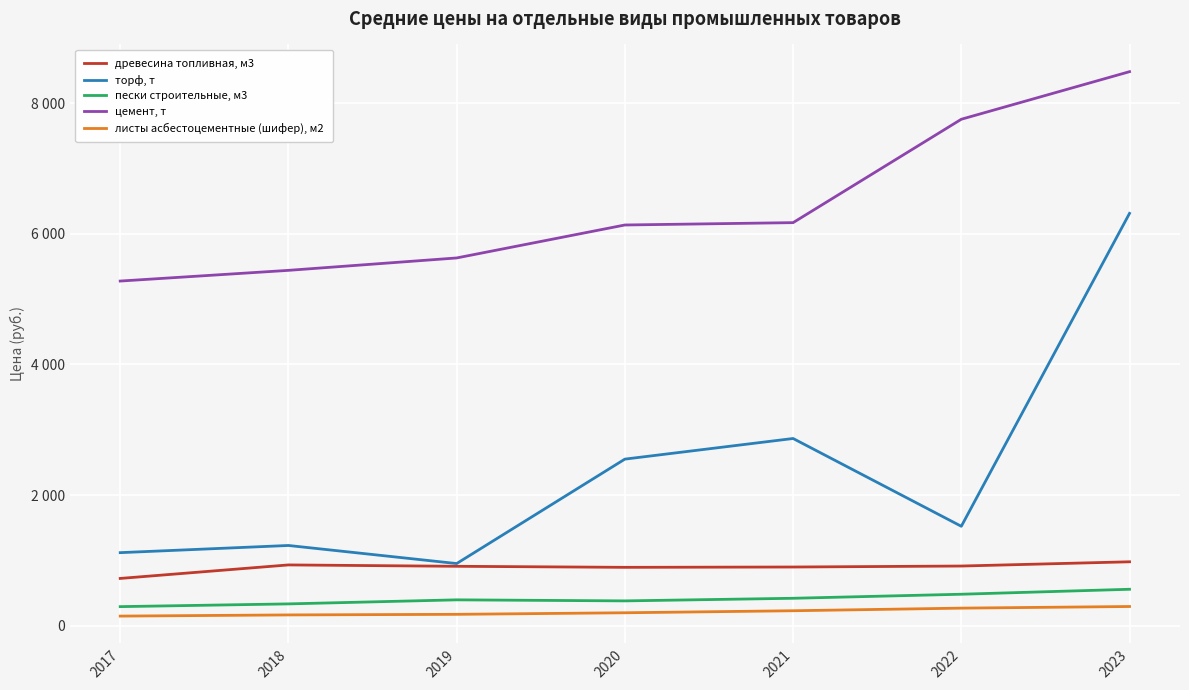

At which category is the sum across all series the highest?

2023